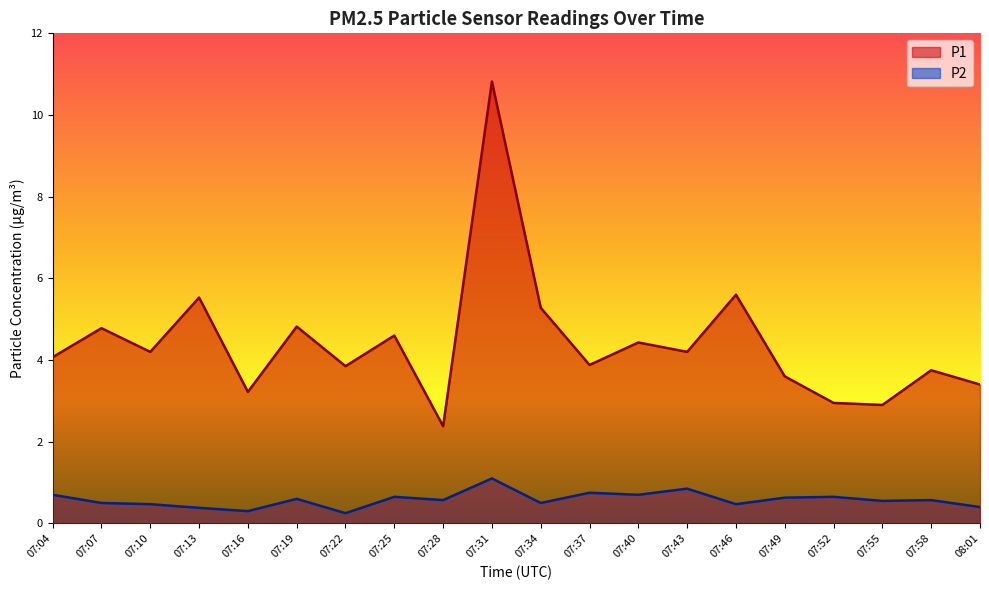

Which series has the largest total across all categories?

P1